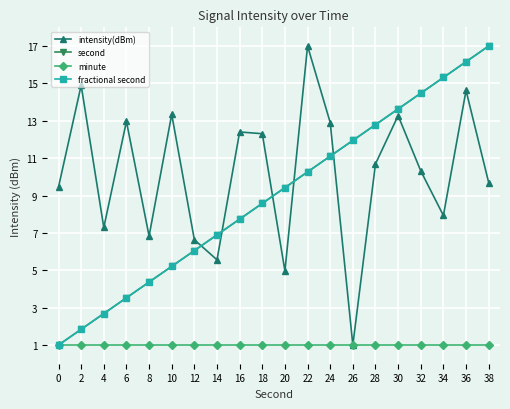

Where is the first local maximum for intensity(dBm)?

2